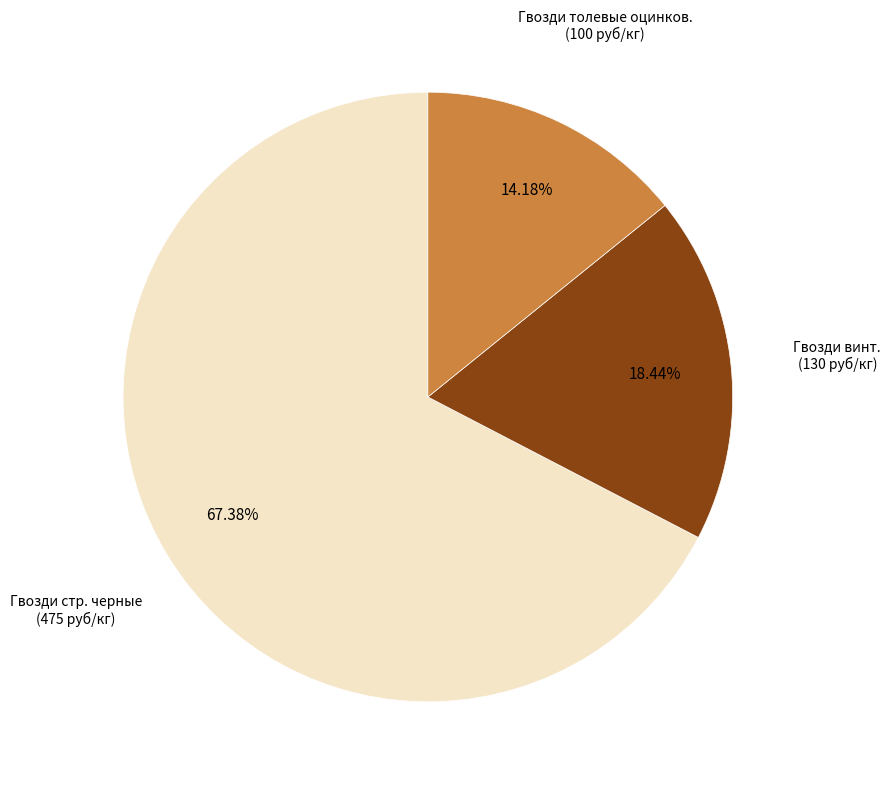

Count the number of slices in the pie.

3